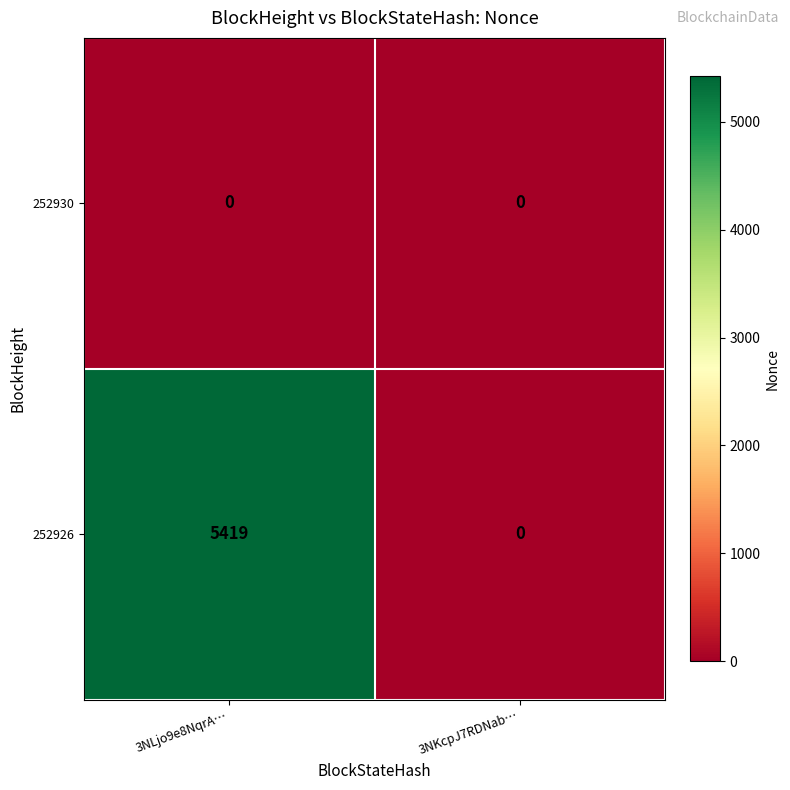

Rank the series by their maximum value, from highest to lowest.

252926, 252930